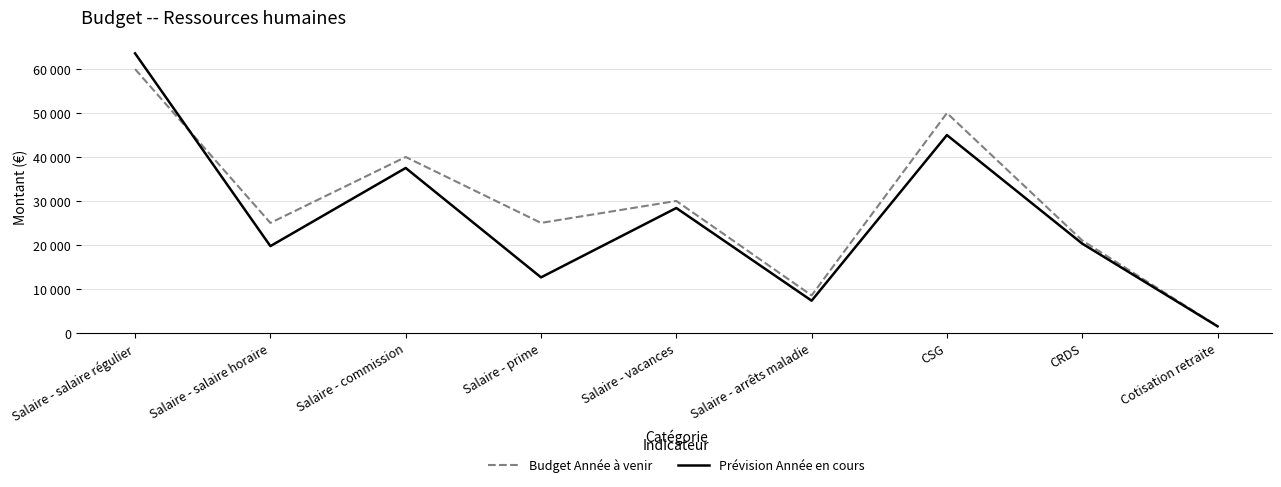

True or false: Prévision Année en cours has a value of 28391 at Salaire - vacances.

True